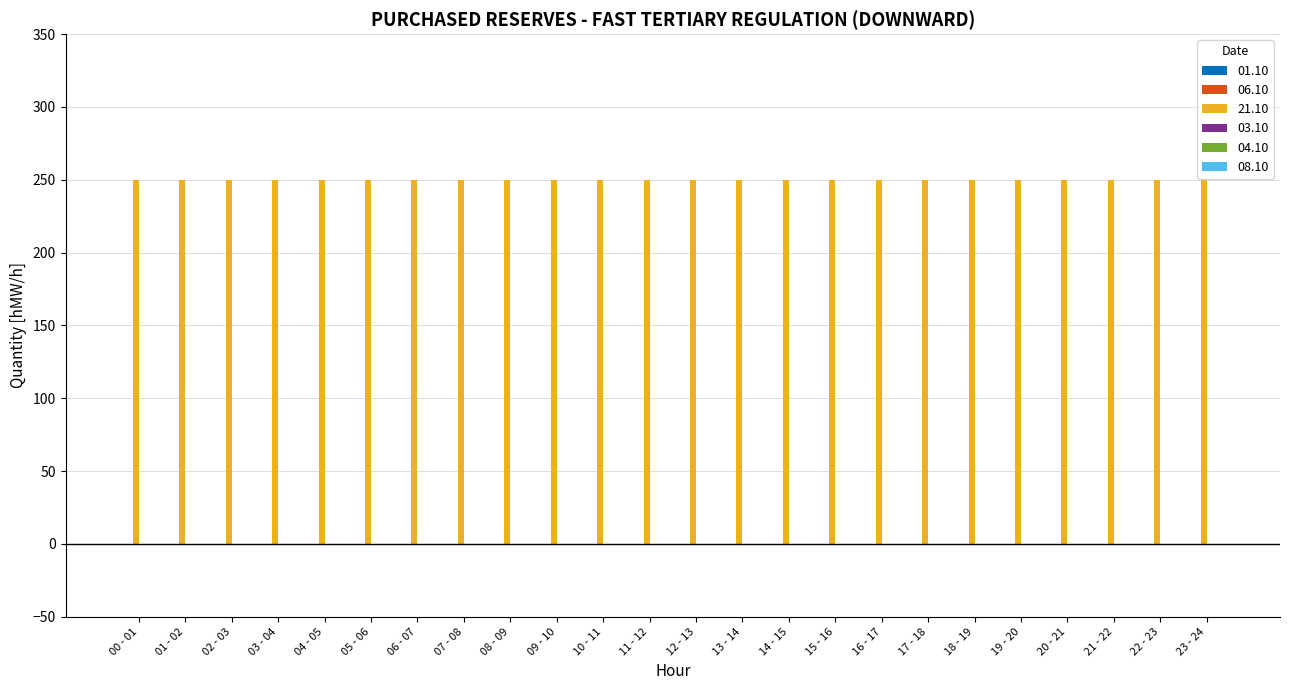

How many groups of bars are there?

24